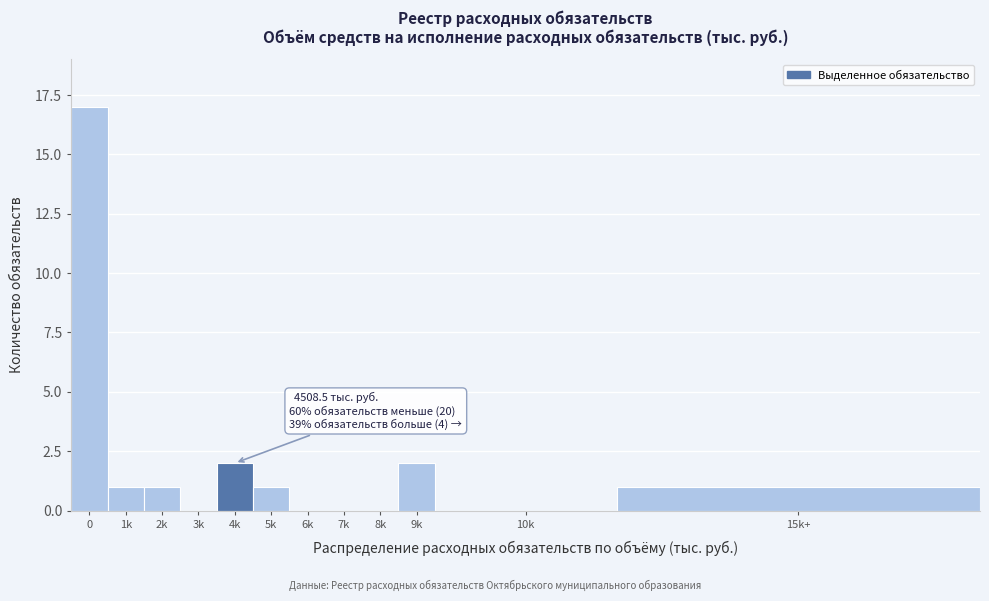

Reading left to right, list all the values displayed in this chart.

0=17	1k=1	2k=1	3k=0	4k=2	5k=1	6k=0	7k=0	8k=0	9k=2	10k=0	15k+=1